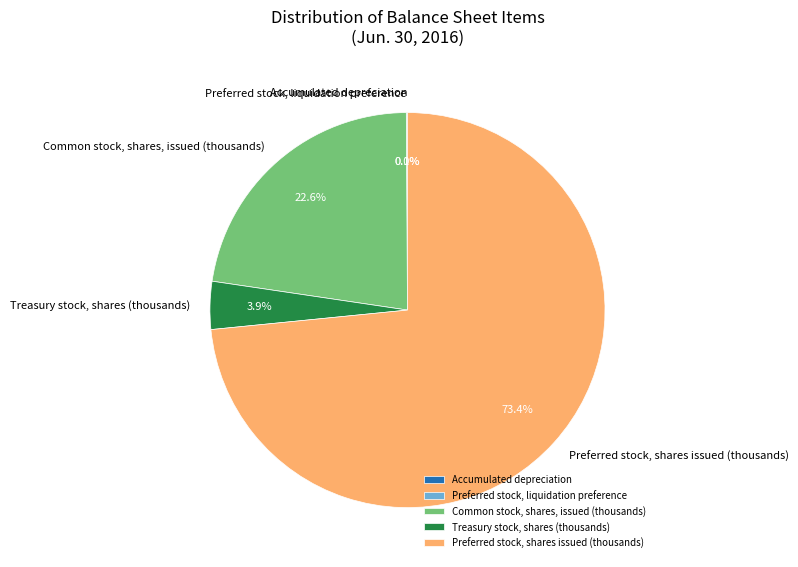

Is the sum of Preferred stock, shares issued (thousands) and Treasury stock, shares (thousands) greater than half?

Yes